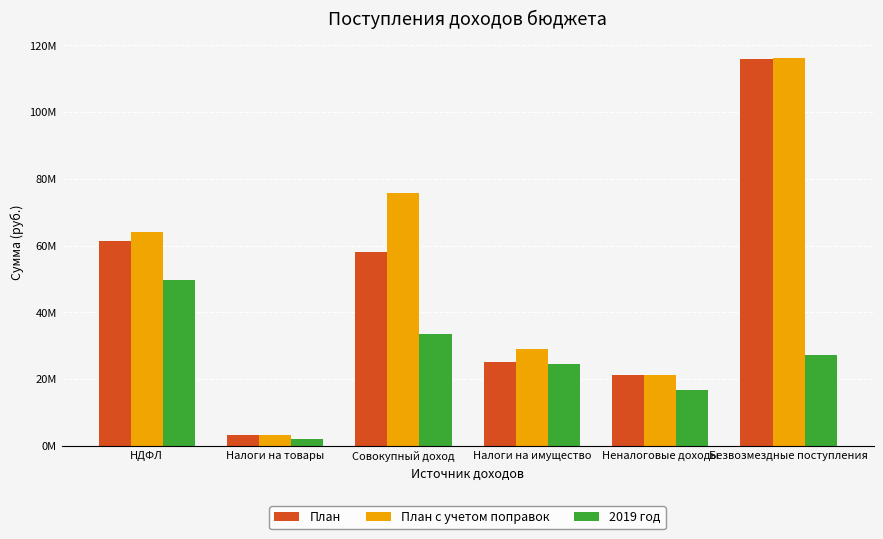

Rank the categories by План value from lowest to highest.

Налоги на товары, Неналоговые доходы, Налоги на имущество, Совокупный доход, НДФЛ, Безвозмездные поступления